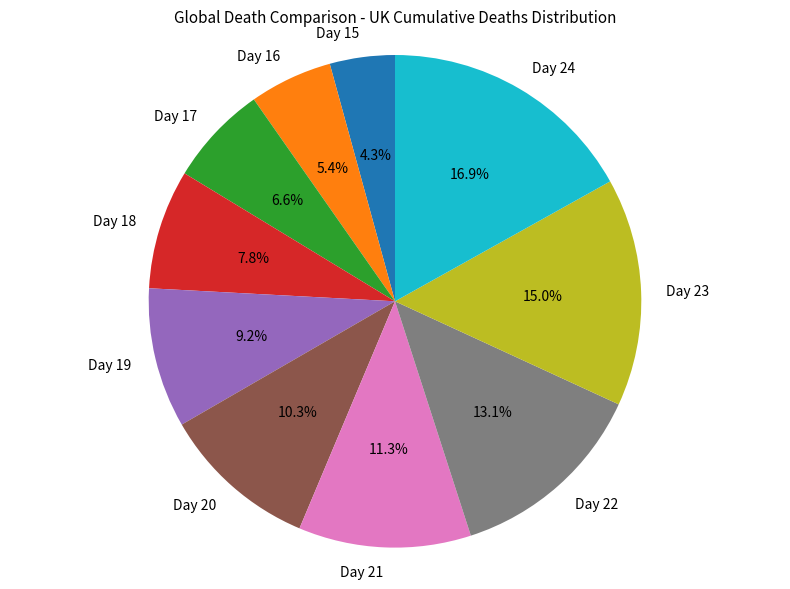

Which slice is the smallest?

Day 15